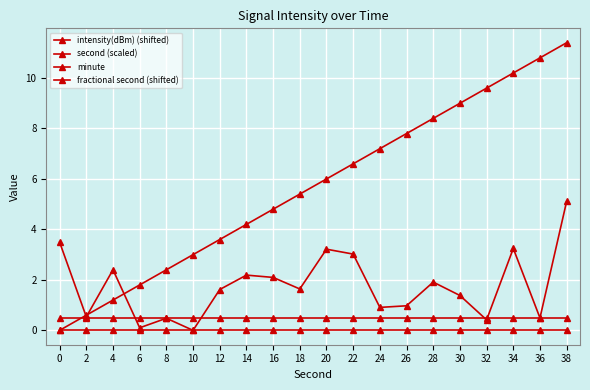

Reading left to right, extract all data points from this chart.

intensity(dBm) (shifted): 3.5	0.5	2.4	0.1	0.5	0.0	1.6	2.2	2.1	1.6	3.2	3.0	0.9	1.0	1.9	1.4	0.4	3.2	0.5	5.1
second (scaled): 0.0	0.6	1.2	1.8	2.4	3.0	3.6	4.2	4.8	5.4	6.0	6.6	7.2	7.8	8.4	9.0	9.6	10.2	10.8	11.4
minute: 0.0	0.0	0.0	0.0	0.0	0.0	0.0	0.0	0.0	0.0	0.0	0.0	0.0	0.0	0.0	0.0	0.0	0.0	0.0	0.0
fractional second (shifted): 0.5	0.5	0.5	0.5	0.5	0.5	0.5	0.5	0.5	0.5	0.5	0.5	0.5	0.5	0.5	0.5	0.5	0.5	0.5	0.5